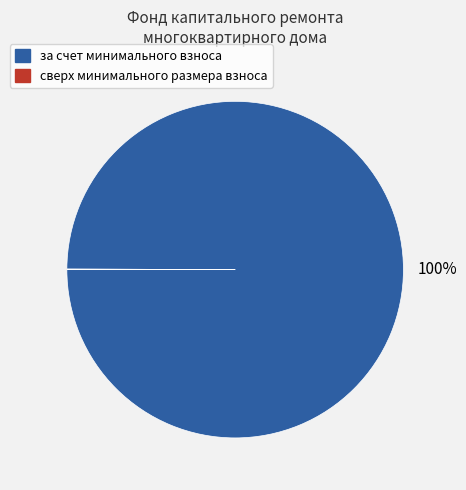

True or false: за счет минимального взноса accounts for 100% of the total.

True